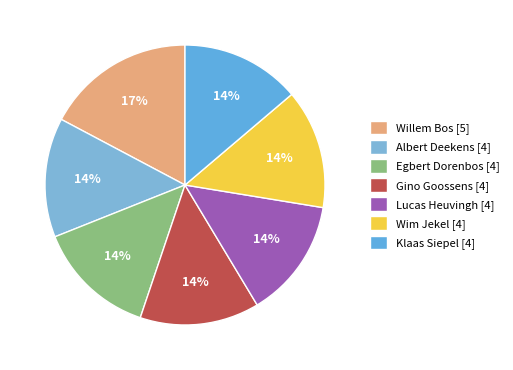

Which slice is the largest?

Willem Bos